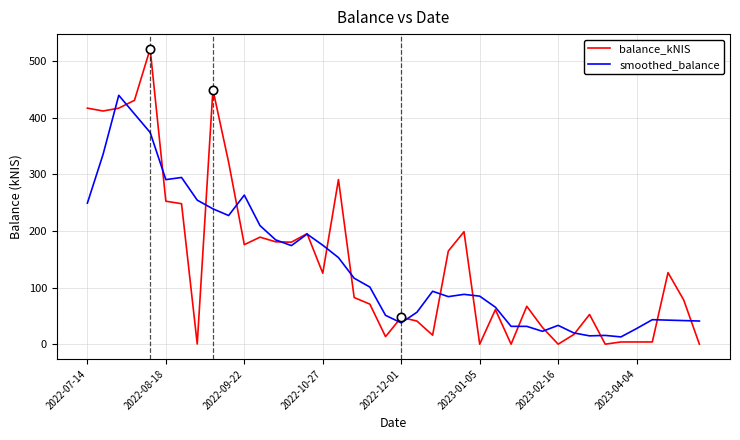

Which series has the widest spread of values?

balance_kNIS